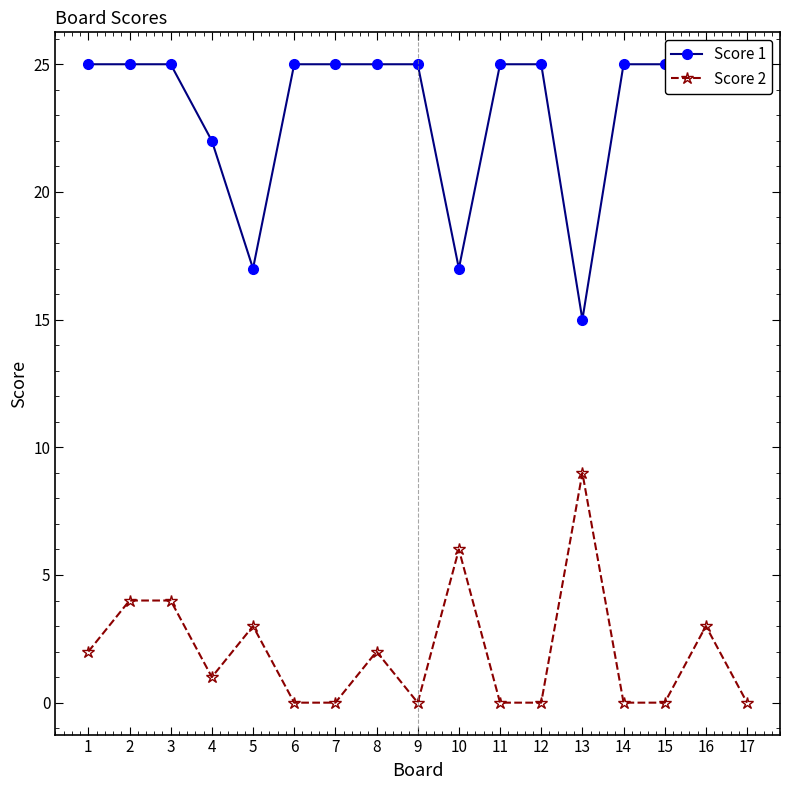

List the labels in order of Score 1 value, largest first.

1, 2, 3, 6, 7, 8, 9, 11, 12, 14, 15, 16, 17, 4, 5, 10, 13